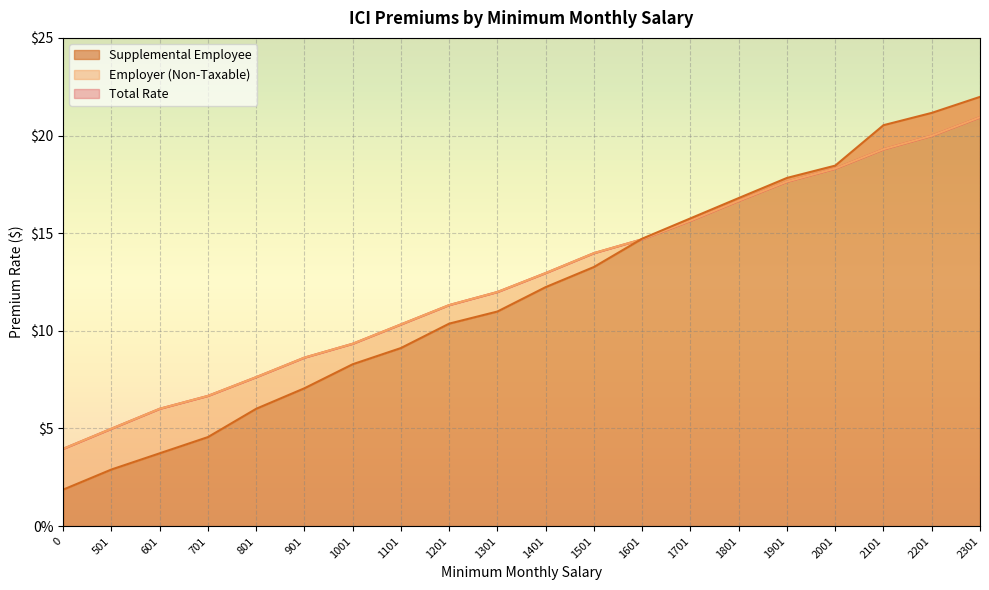

The value of Employer (Non-Taxable) at 701 is 10.8. True or false?

False